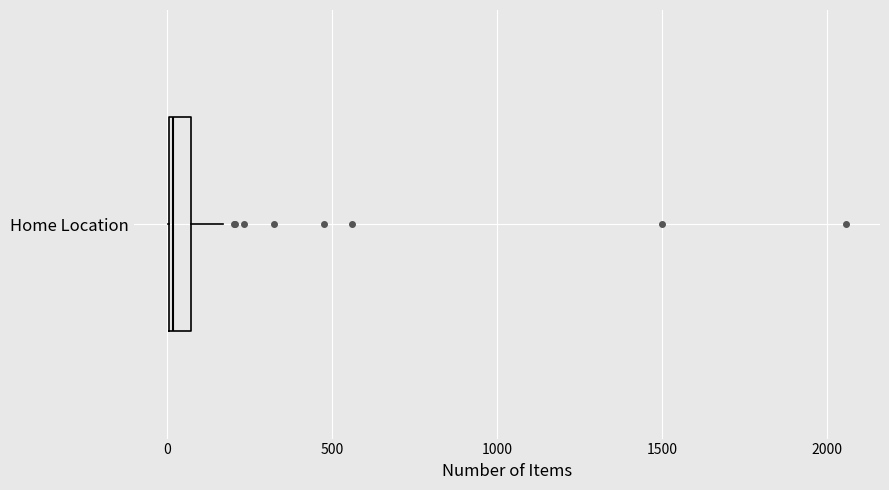

Where does the right whisker of the box for Home Location end on the x-axis? The values are not printed on the chart, so give them approximately, as read against the axis.

150